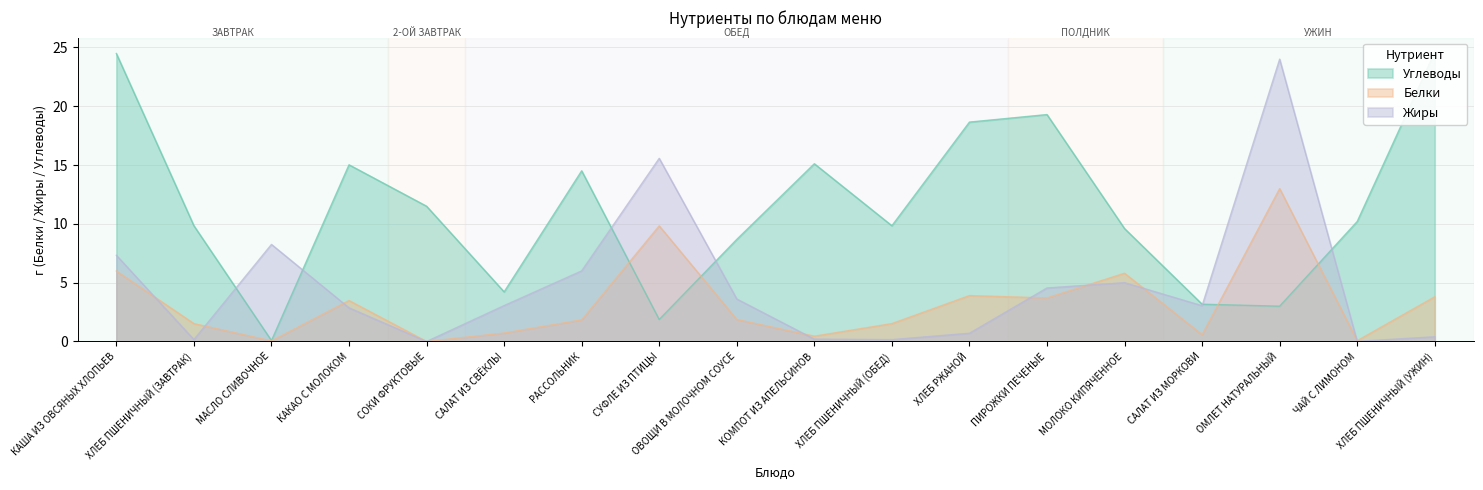

How many data points does each series have?

18